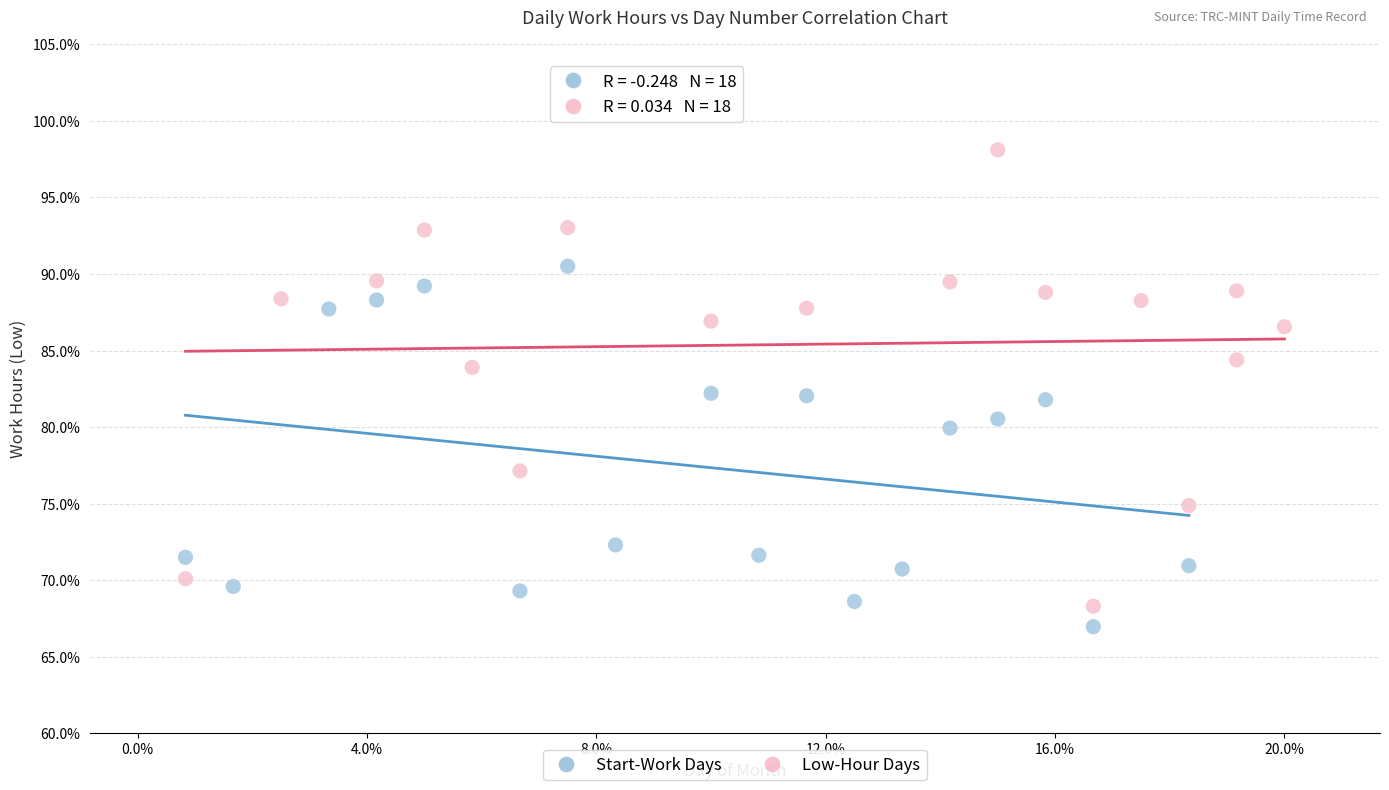

Which series reaches the maximum Y coordinate?

Low-Hour Days